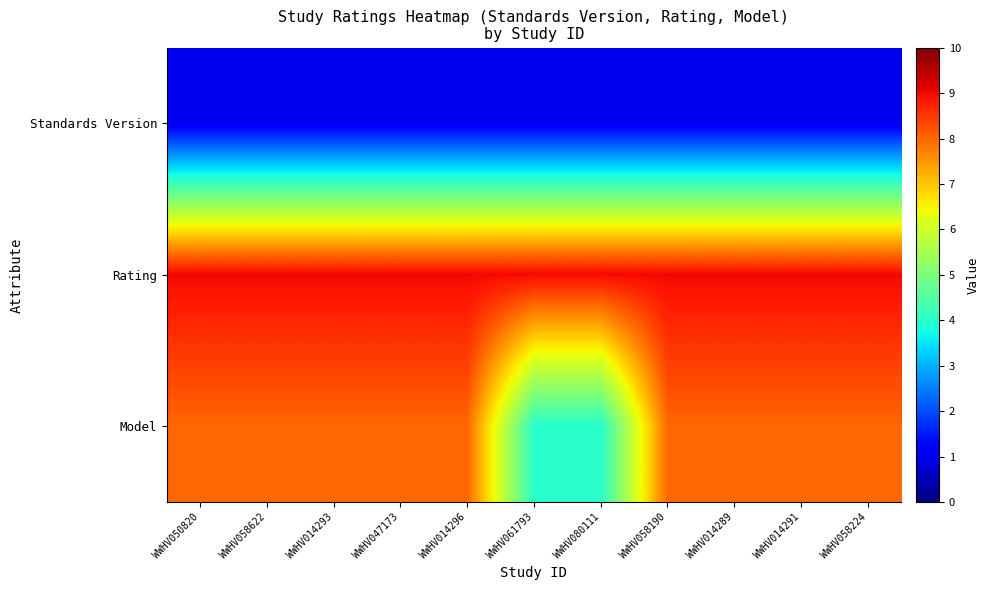

Which series has the widest spread of values?

Model